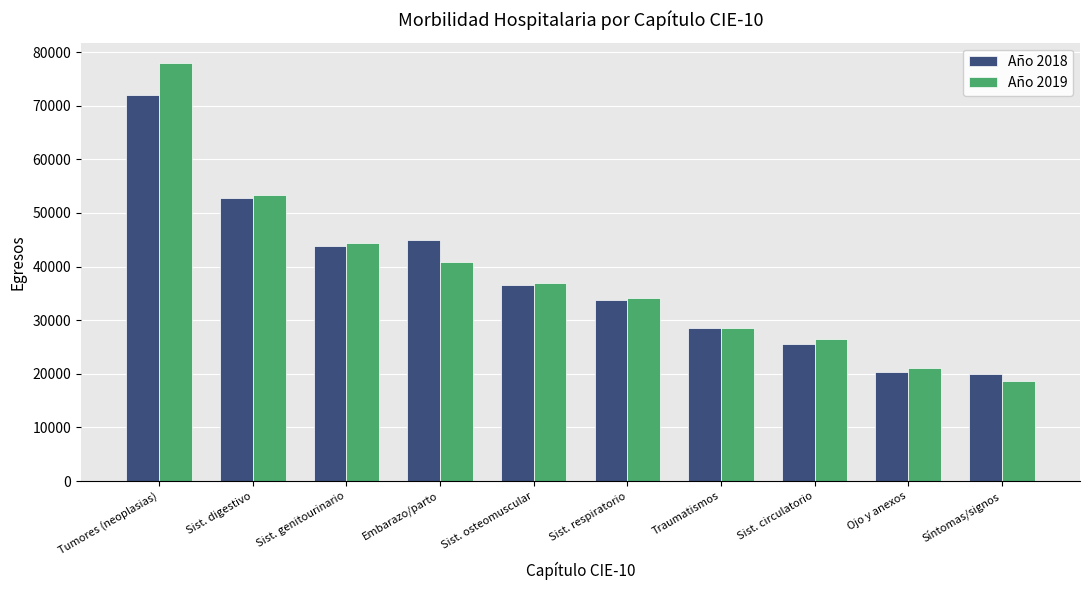

Rank the categories by Año 2019 value from highest to lowest.

Tumores (neoplasias), Sist. digestivo, Sist. genitourinario, Embarazo/parto, Sist. osteomuscular, Sist. respiratorio, Traumatismos, Sist. circulatorio, Ojo y anexos, Síntomas/signos